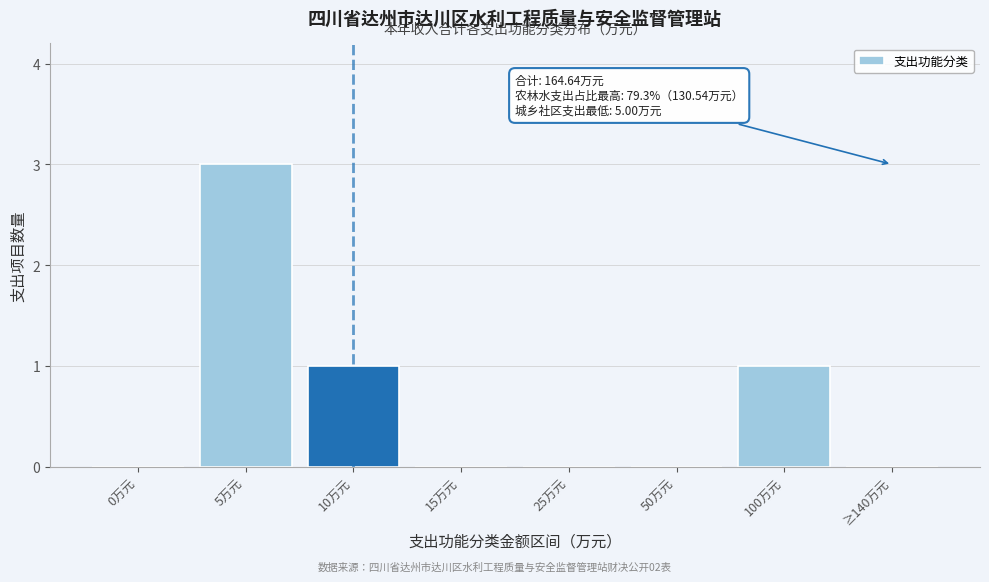

Reading left to right, what are all the values shown in this chart?

0万元=0	5万元=3	10万元=1	15万元=0	25万元=0	50万元=0	100万元=1	≥140万元=0